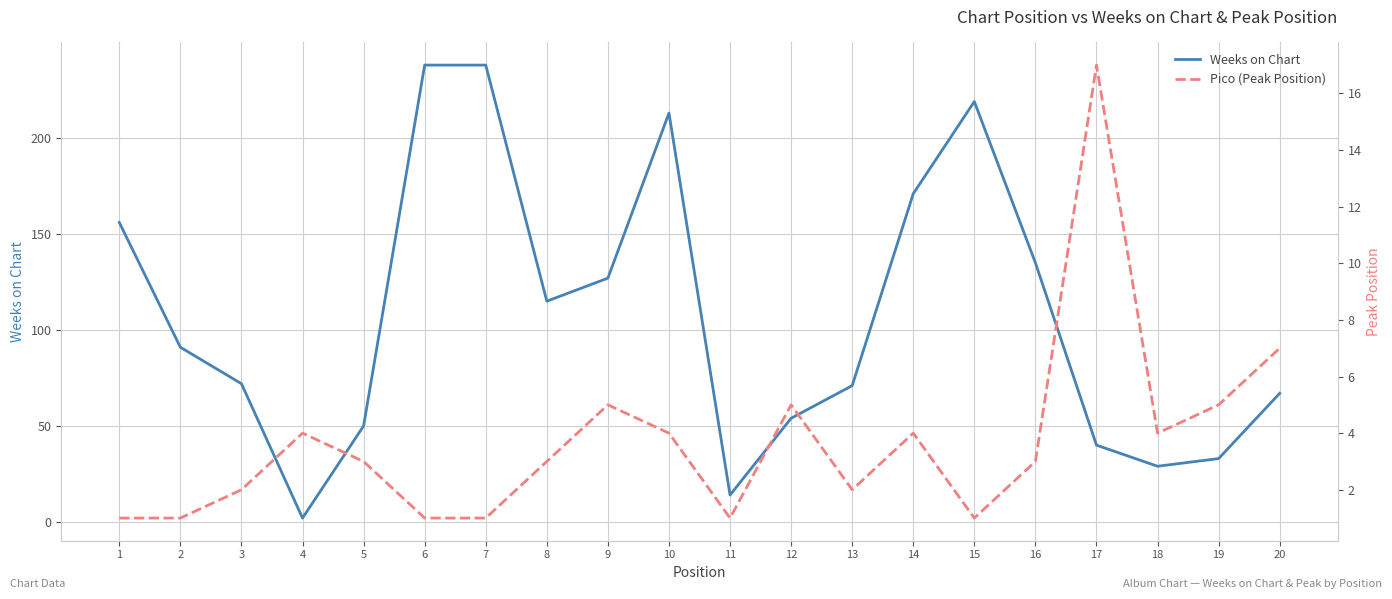

At which label does Pico (Peak Position) first exceed 3?

4